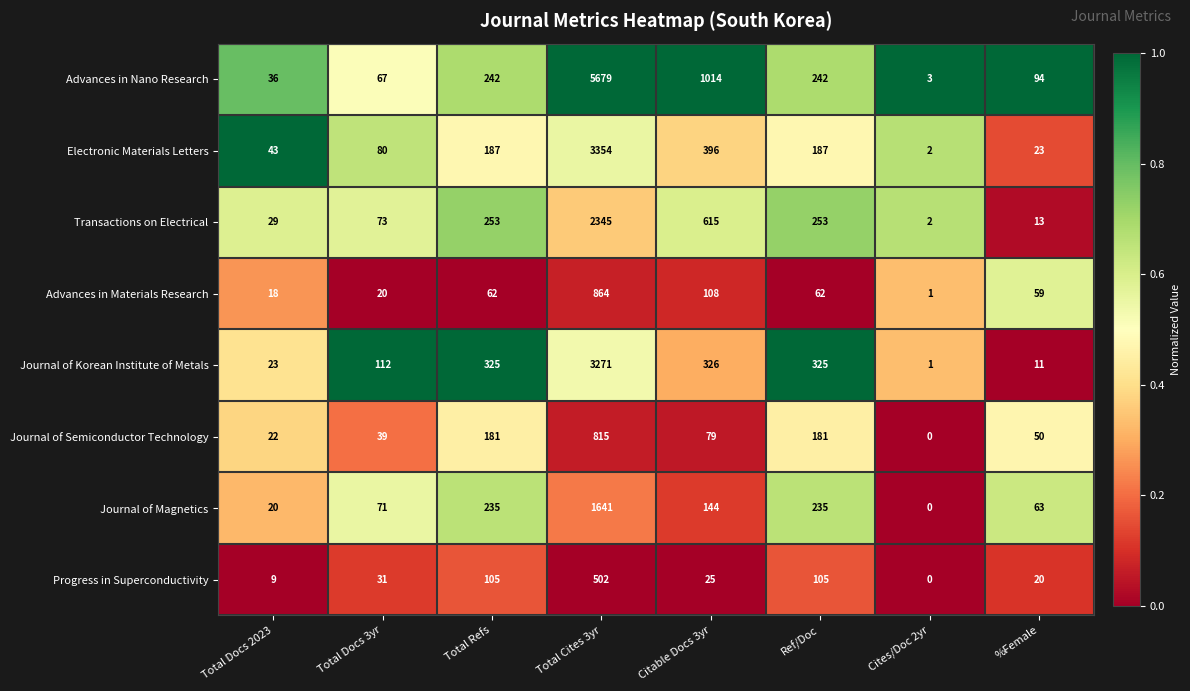

What is the difference between the second highest and minimum values in the Progress in Superconductivity series?

105